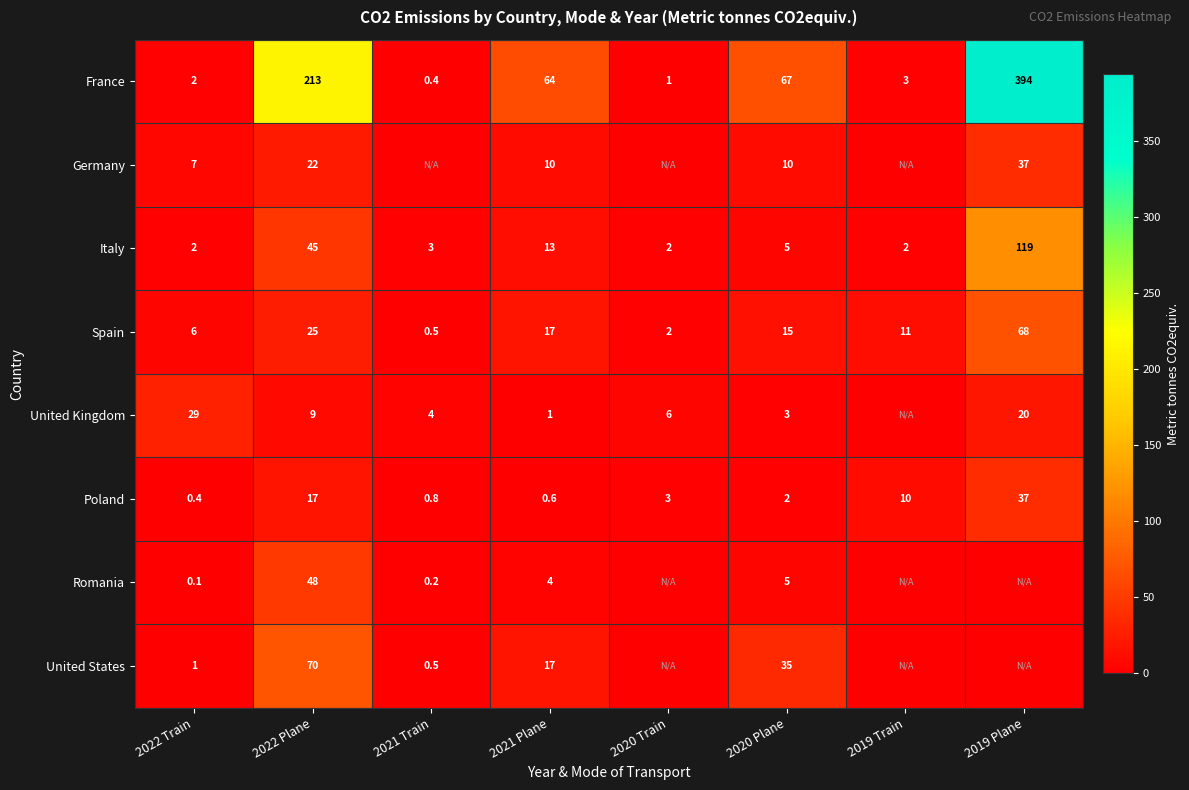

At which label does Italy first exceed 5?

2022 Plane